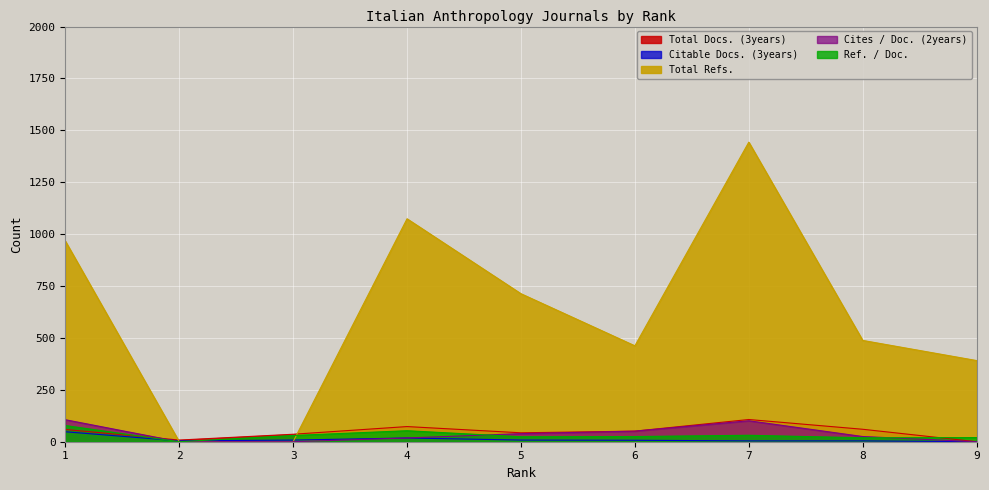

How many categories are shown in the chart?

9